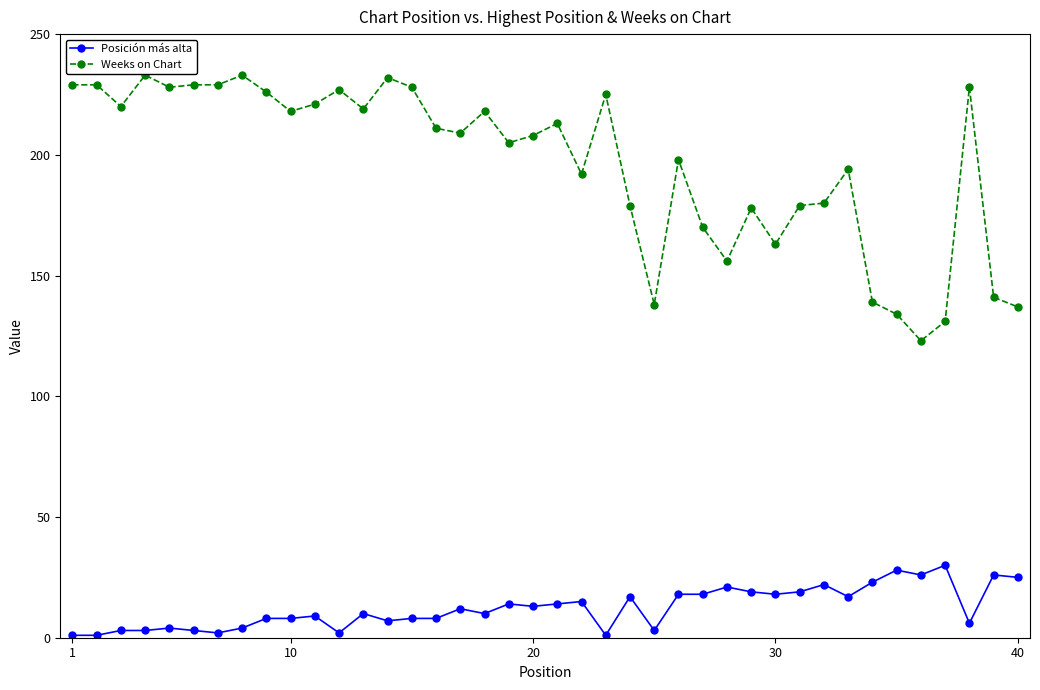

True or false: Weeks on Chart and Posición más alta intersect in this chart.

False